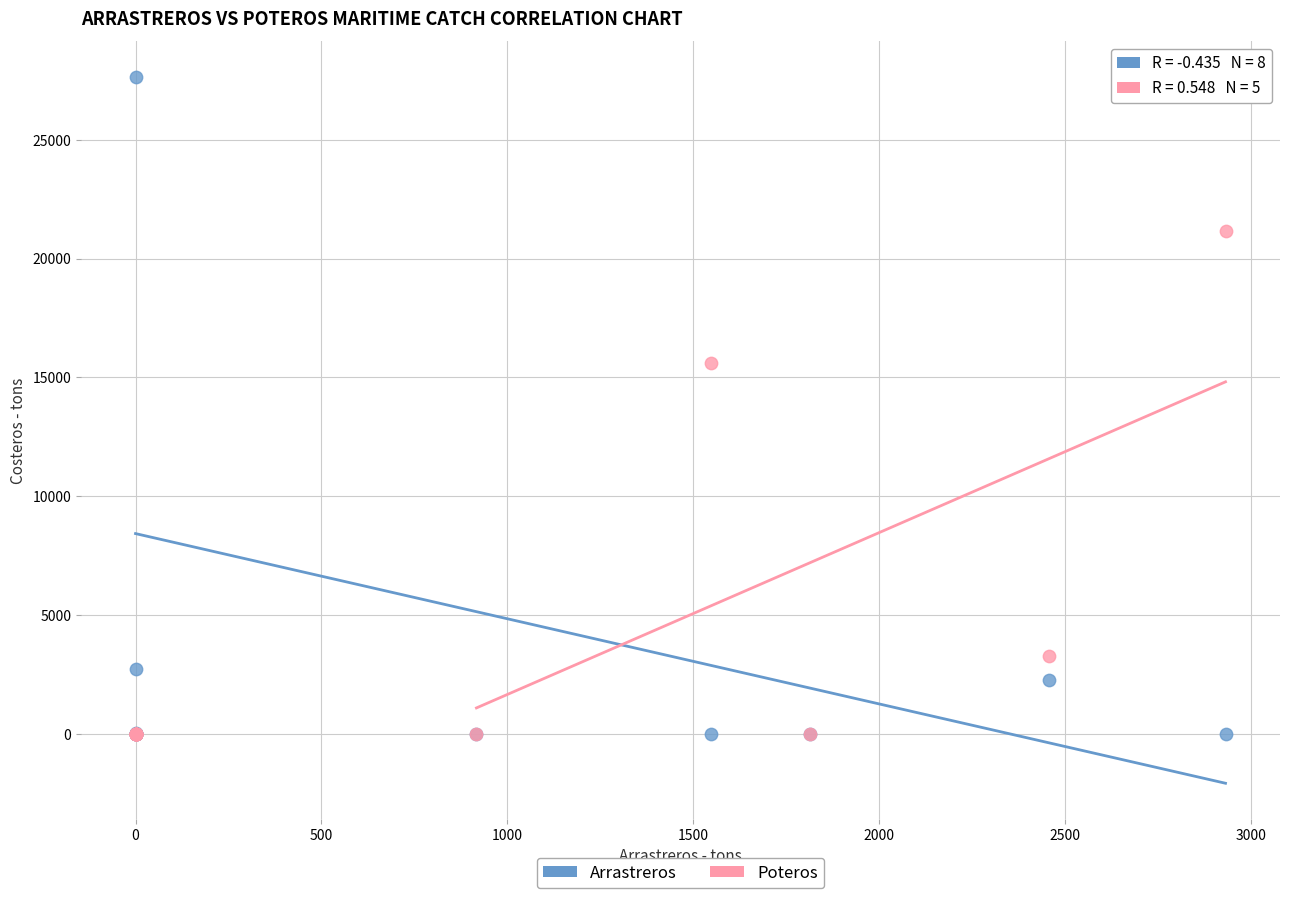

Across all series, what Y value is closest to 13831?

15598.4